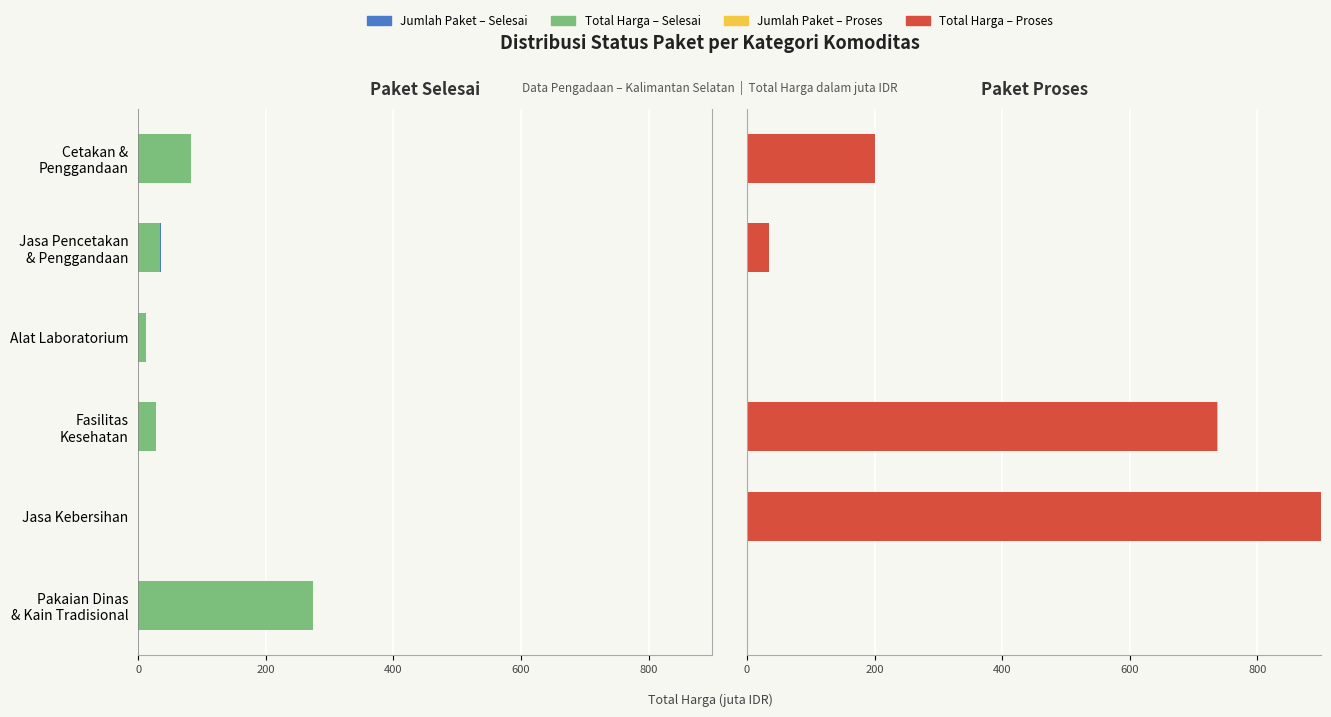

What is the sum of all Jumlah Paket (×12M) values?

1.4